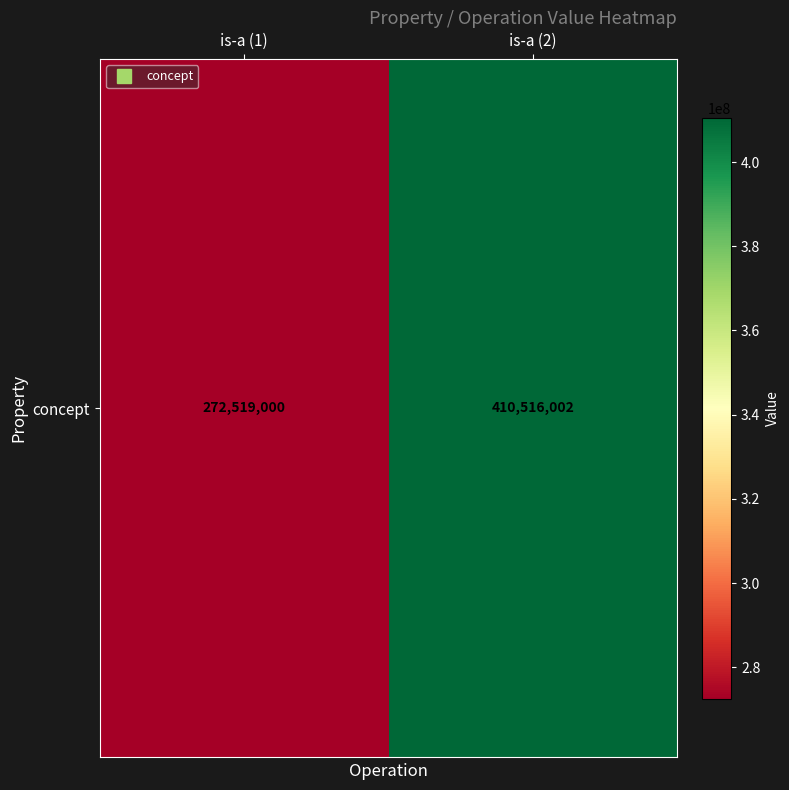

Reading left to right, list all the values displayed in this chart.

272519000	410516002